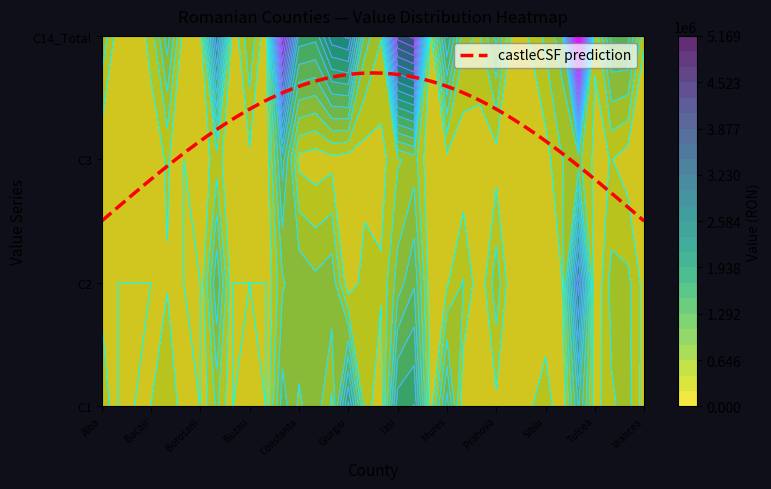

Reading right to left, what are all the values shown in this chart?

C1: Vrancea=106077.2	Valcea=518862.2	Vaslui=396256.8	Tulcea=95989.8	Timis=1098276.6	Suceava=0.0	Sibiu=360690.6	Salaj=174995.6	Satu Mare=115789.4	Prahova=161638.9	Olt=182935.2	Neamt=0.0	Mures=1184057.1	Mehedinti=90600.2	Maramures=1733209.0	Iasi=1633286.0	Harghita=70048.9	Gorj=321469.9	Giurgiu=1792061.7	Dolj=384972.2	Covasna=790586.5	Constanta=604064.3	Cluj=969690.1	Caras-Severin=0.0	Buzau=104977.8	Braila=0.0	Brasov=469081.6	Botosani=0.0	Bistrita-Nasaud=92616.6	Bihor=407140.7	Bacau=215797.4	Arges=0.0	Arad=0.0	Alba=428809.8
C2: Vrancea=120940.3	Valcea=489393.4	Vaslui=505598.5	Tulcea=0.0	Timis=2281324.9	Suceava=208743.5	Sibiu=0.0	Salaj=22319.5	Satu Mare=0.0	Prahova=571936.2	Olt=48401.7	Neamt=443437.8	Mures=187935.4	Mehedinti=54946.0	Maramures=1047313.5	Iasi=742016.6	Harghita=247946.4	Gorj=320680.5	Giurgiu=50472.4	Dolj=801963.0	Covasna=704290.9	Constanta=830056.0	Cluj=611015.4	Caras-Severin=0.0	Buzau=0.0	Braila=0.0	Brasov=1064500.7	Botosani=0.0	Bistrita-Nasaud=0.0	Bihor=198065.4	Bacau=0.0	Arges=0.0	Arad=0.0	Alba=128642.9
C3: Vrancea=11365.5	Valcea=96343.2	Vaslui=225611.1	Tulcea=150587.8	Timis=492415.7	Suceava=426978.5	Sibiu=119097.9	Salaj=24177.4	Satu Mare=18011.7	Prahova=112115.6	Olt=59095.1	Neamt=45706.9	Mures=146428.1	Mehedinti=0.0	Maramures=529838.4	Iasi=400630.6	Harghita=123825.5	Gorj=106289.6	Giurgiu=100520.3	Dolj=141499.8	Covasna=85607.2	Constanta=145047.5	Cluj=1175999.2	Caras-Severin=27221.8	Buzau=169352.2	Braila=13098.8	Brasov=316287.7	Botosani=65635.4	Bistrita-Nasaud=0.0	Bihor=249140.5	Bacau=55048.2	Arges=20842.5	Arad=93027.2	Alba=54480.0
C14: Vrancea=238383.0	Valcea=1151801.2	Vaslui=1127466.5	Tulcea=246577.6	Timis=5168734.2	Suceava=766113.3	Sibiu=483893.0	Salaj=225520.6	Satu Mare=133801.1	Prahova=929950.3	Olt=410843.8	Neamt=489144.8	Mures=1526624.3	Mehedinti=145546.2	Maramures=3741172.0	Iasi=3546653.1	Harghita=441820.8	Gorj=755658.5	Giurgiu=2418906.0	Dolj=2309374.3	Covasna=1580484.6	Constanta=1637606.7	Cluj=3769077.0	Caras-Severin=27221.8	Buzau=619378.8	Braila=25182.8	Brasov=2164092.1	Botosani=65635.4	Bistrita-Nasaud=92616.6	Bihor=974782.5	Bacau=303443.3	Arges=20842.5	Arad=93027.2	Alba=611932.7